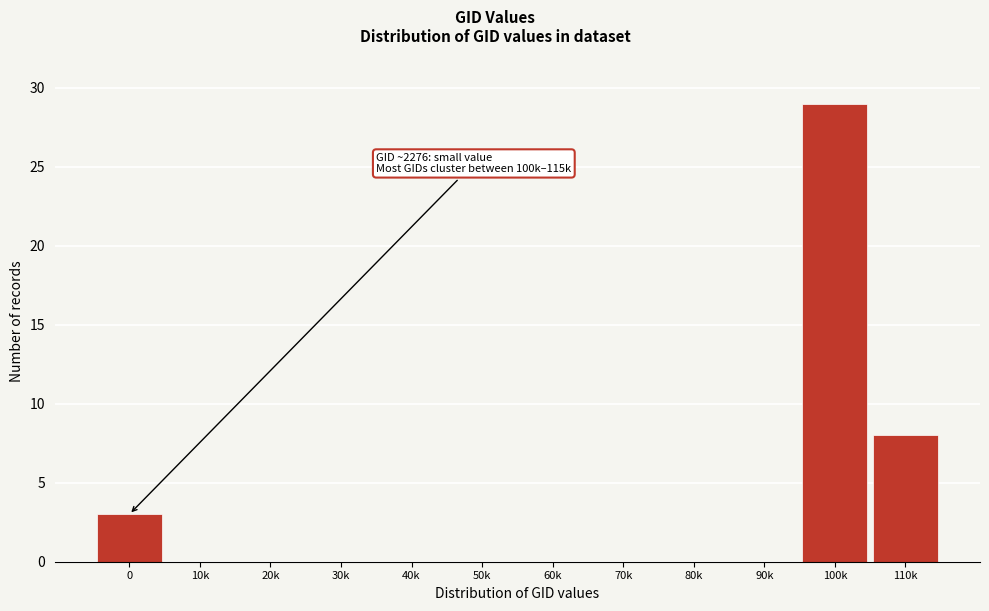

Reading left to right, what are all the values shown in this chart?

0=3	10k=0	20k=0	30k=0	40k=0	50k=0	60k=0	70k=0	80k=0	90k=0	100k=29	110k=8